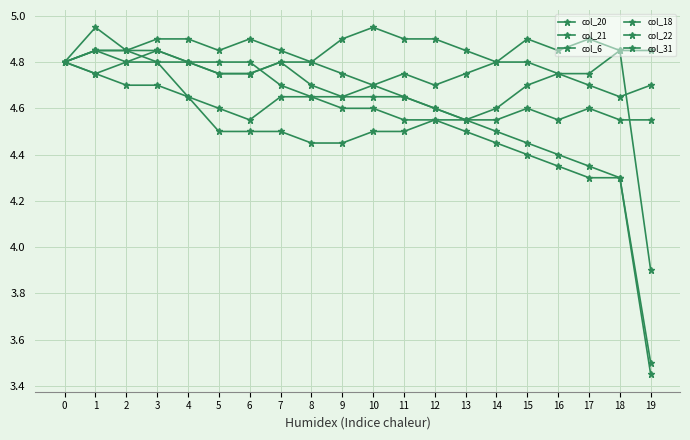

Count the number of categories in the chart.

20